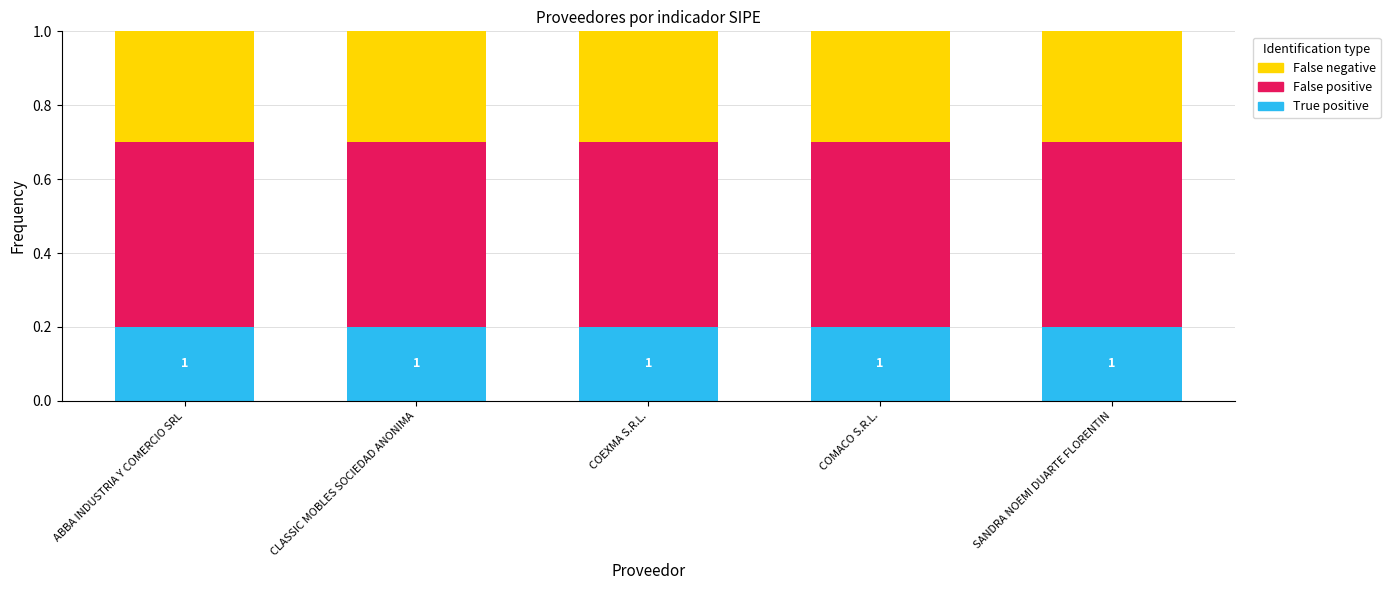

What is the total value across all series at COMACO S.R.L.?

1.0